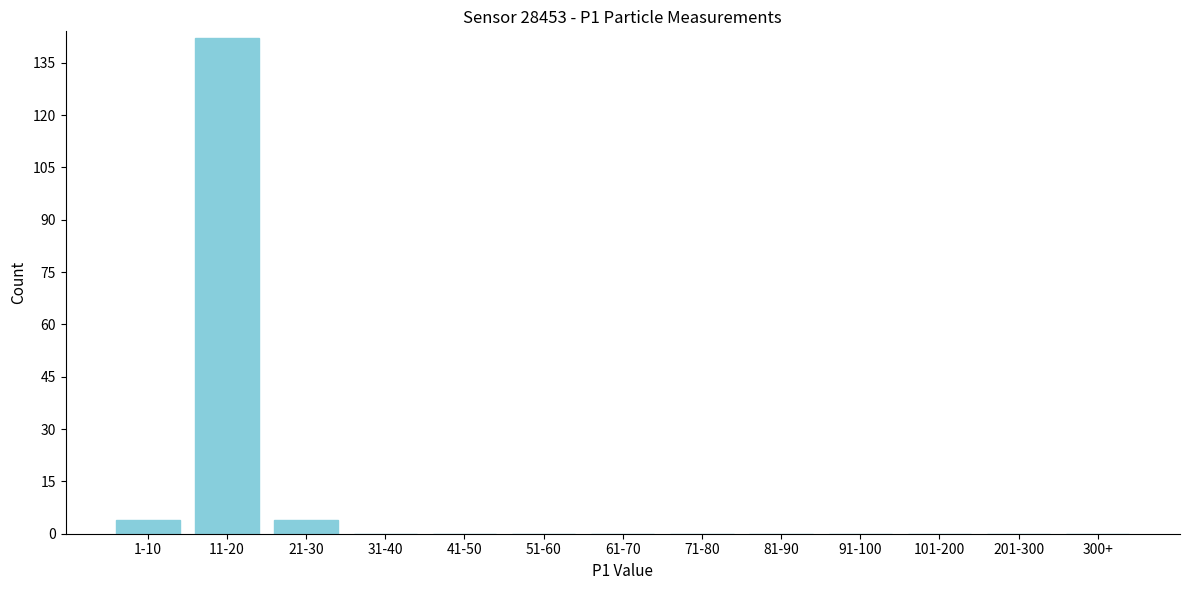

Reading left to right, extract all data points from this chart.

1-10=4	11-20=142	21-30=4	31-40=0	41-50=0	51-60=0	61-70=0	71-80=0	81-90=0	91-100=0	101-200=0	201-300=0	300+=0